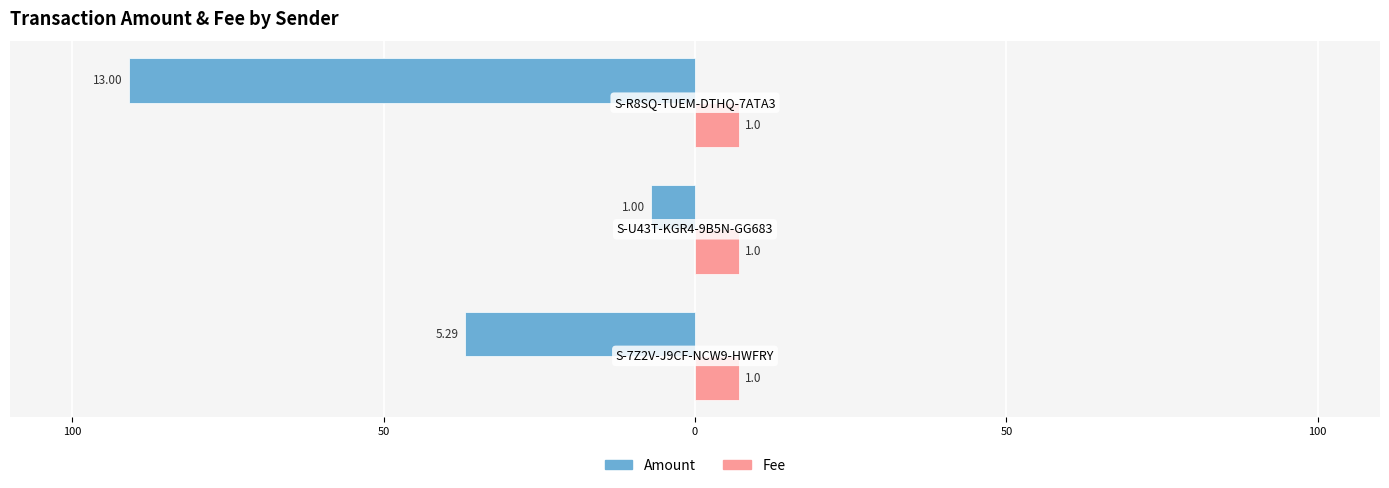

What are all the series names shown in the legend?

Amount, Fee